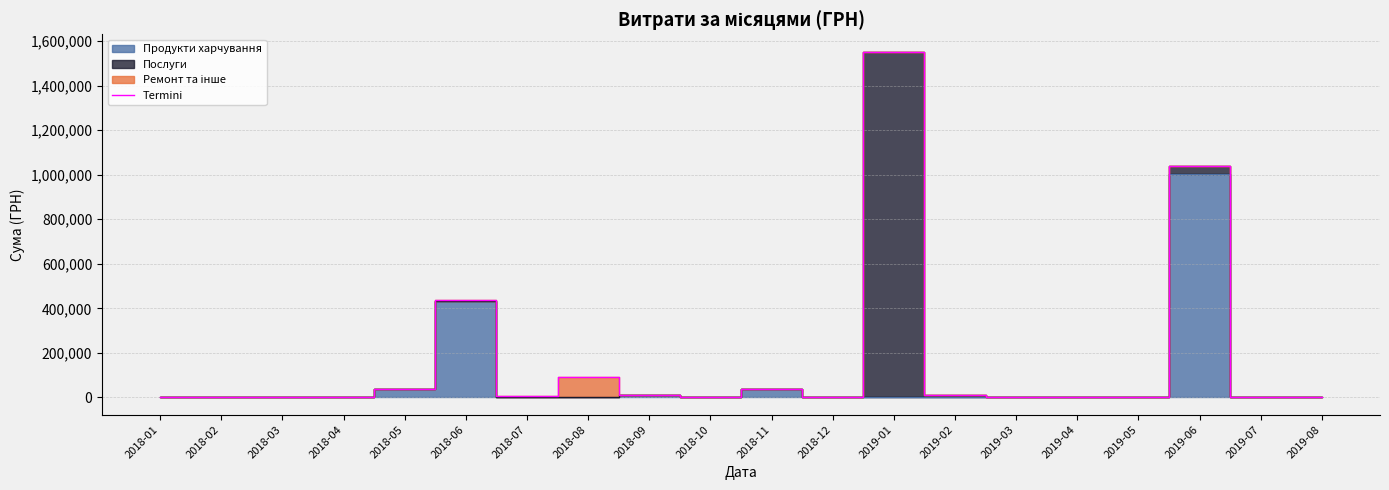

Reading left to right, what are all the values shown in this chart?

0.0	0.0	0.0	0.0	39142.9	435885.3	8280.0	91085.0	11900.0	0.0	36807.5	0.0	1553452.7	12619.8	1168.8	1656.0	1765.2	1040706.5	2900.0	0.0